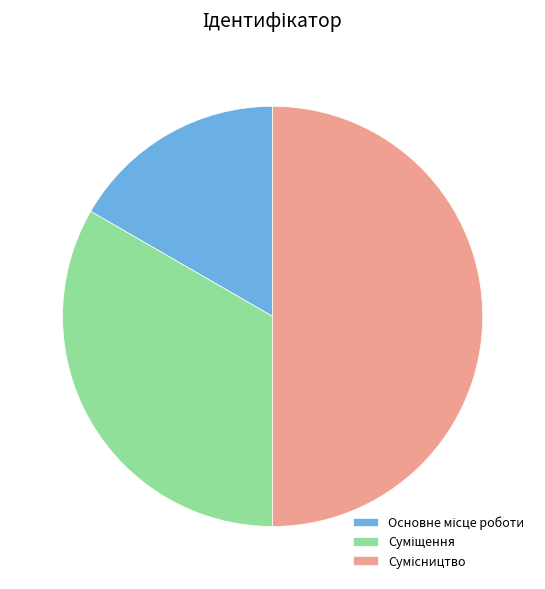

How many segments does this pie chart have?

3